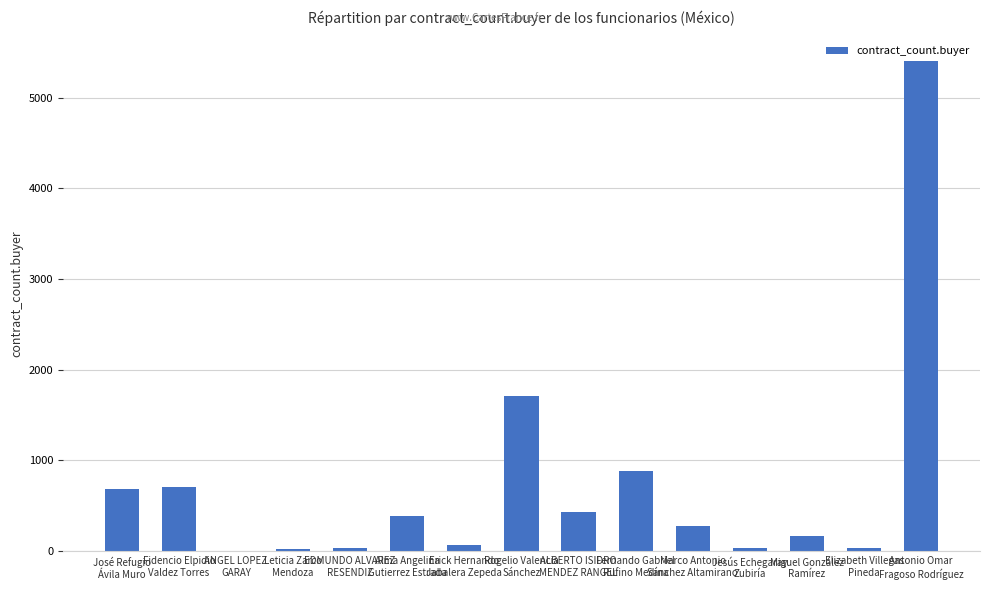

What is the greatest value displayed?

5407